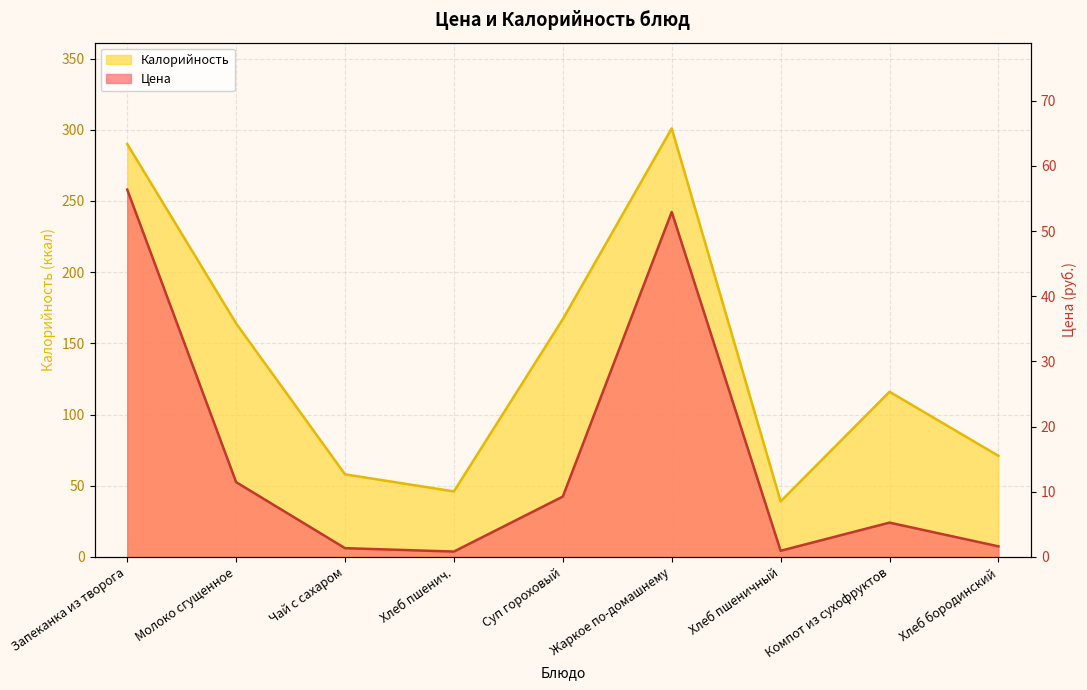

What is the value of the Калорийность point at the 8th from the left?

116.0